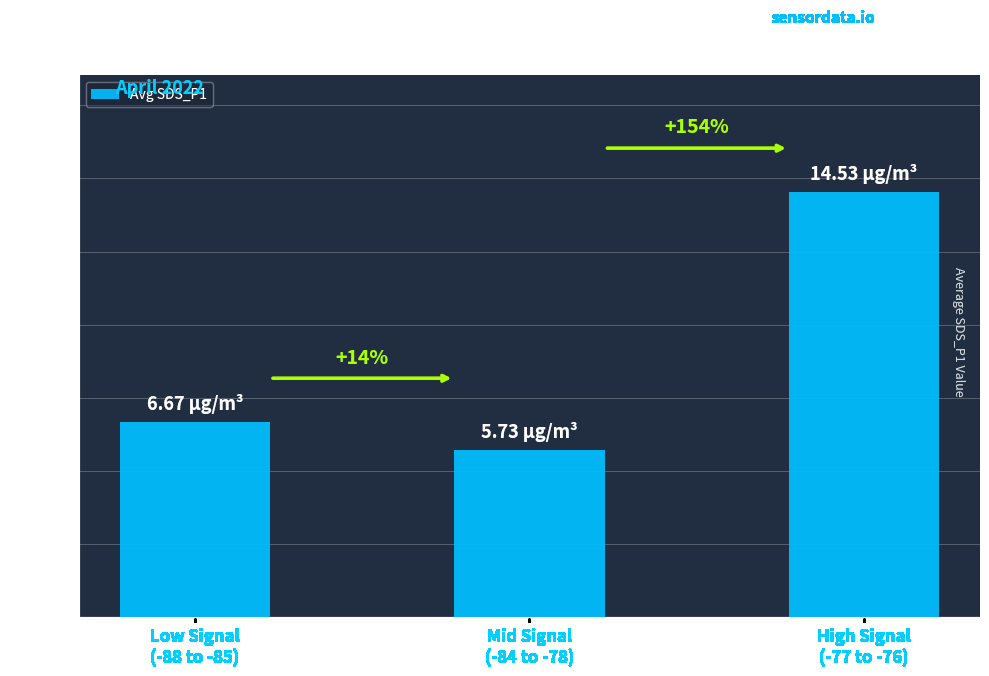

What position from the right is High Signal
(-77 to -76)?

1